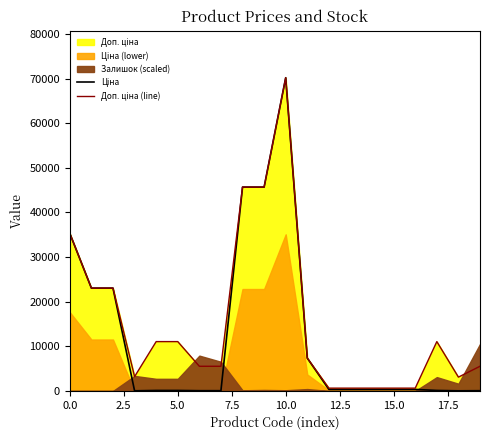

Is it true that Ціна equals 45257.4 at 10?

False